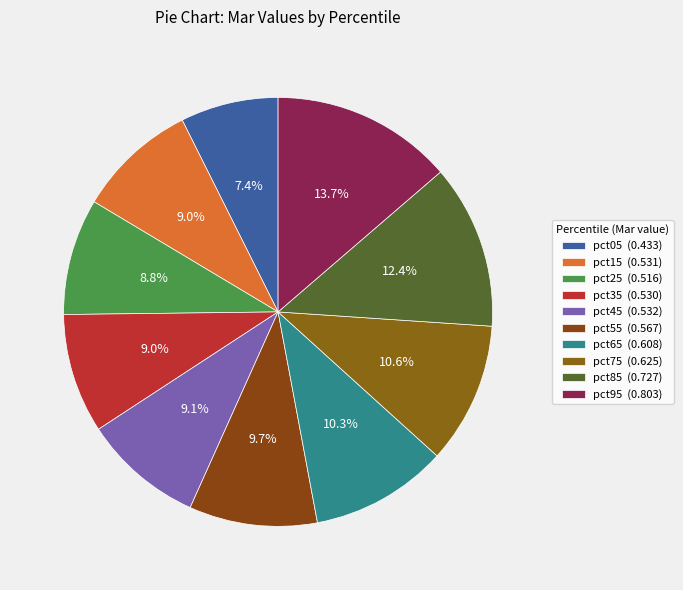

To the nearest percent, what is the average slice percentage?

10%